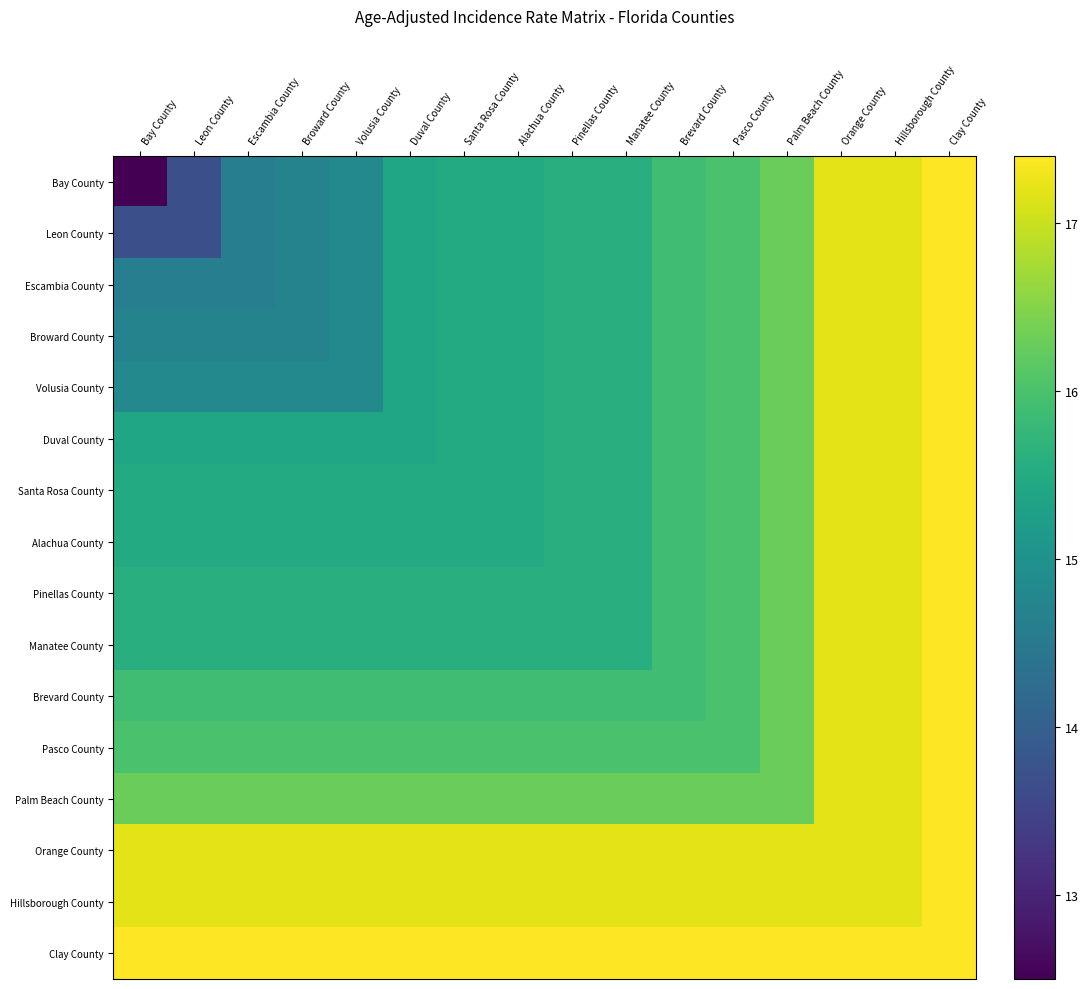

At how many categories does at least one series exceed 15?

16